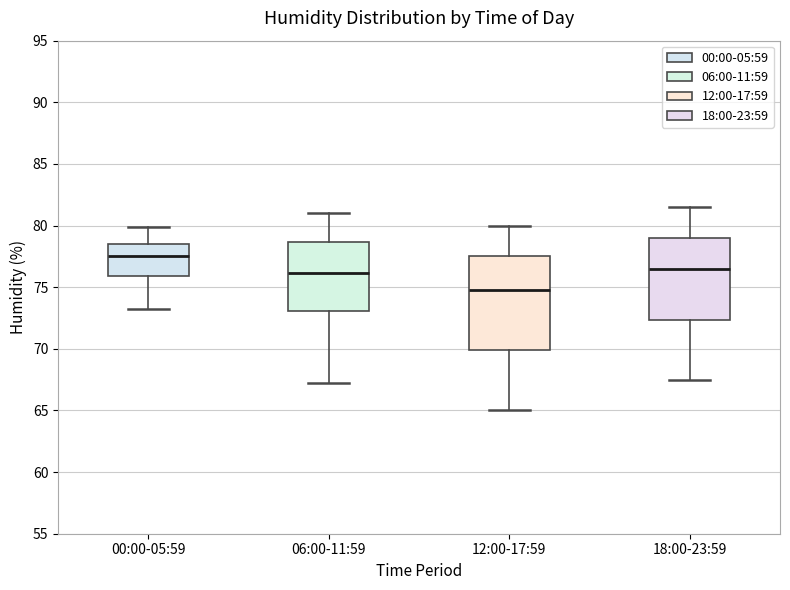

Reading left to right, read every box against the y-axis: the position of its median line, the range the box covers, and the ends of its whiskers. The values are not printed on the chart, so give them approximately, as read against the axis.

00:00-05:59: median 77.5, box 76.0 to 78.5, whiskers 73.0 to 80.0
06:00-11:59: median 76.0, box 73.0 to 78.5, whiskers 67.0 to 81.0
12:00-17:59: median 75.0, box 70.0 to 77.5, whiskers 65.0 to 80.0
18:00-23:59: median 76.5, box 72.5 to 79.0, whiskers 67.5 to 81.5